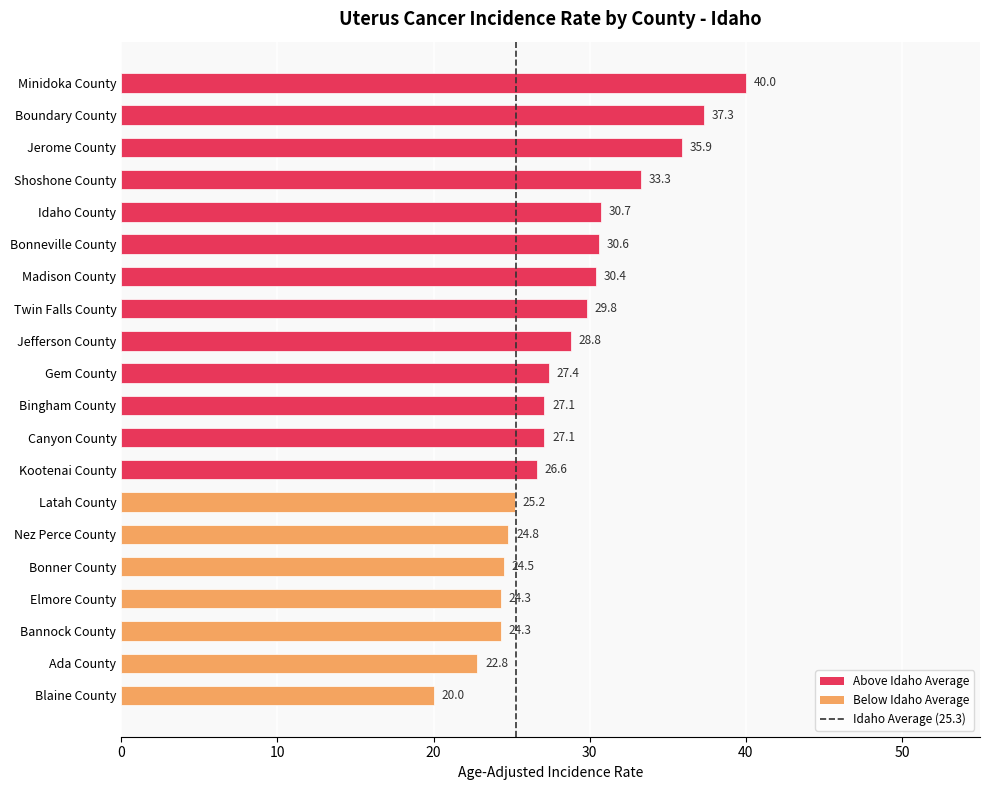

What is the average value?

28.5